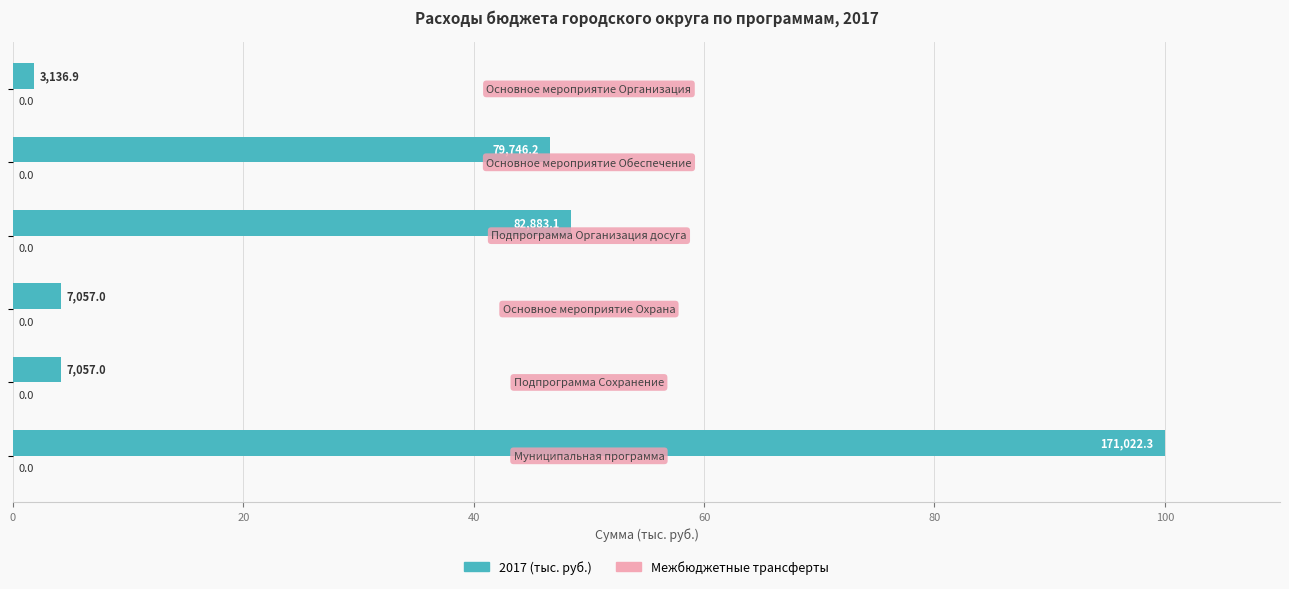

Are the bars horizontal?

Yes